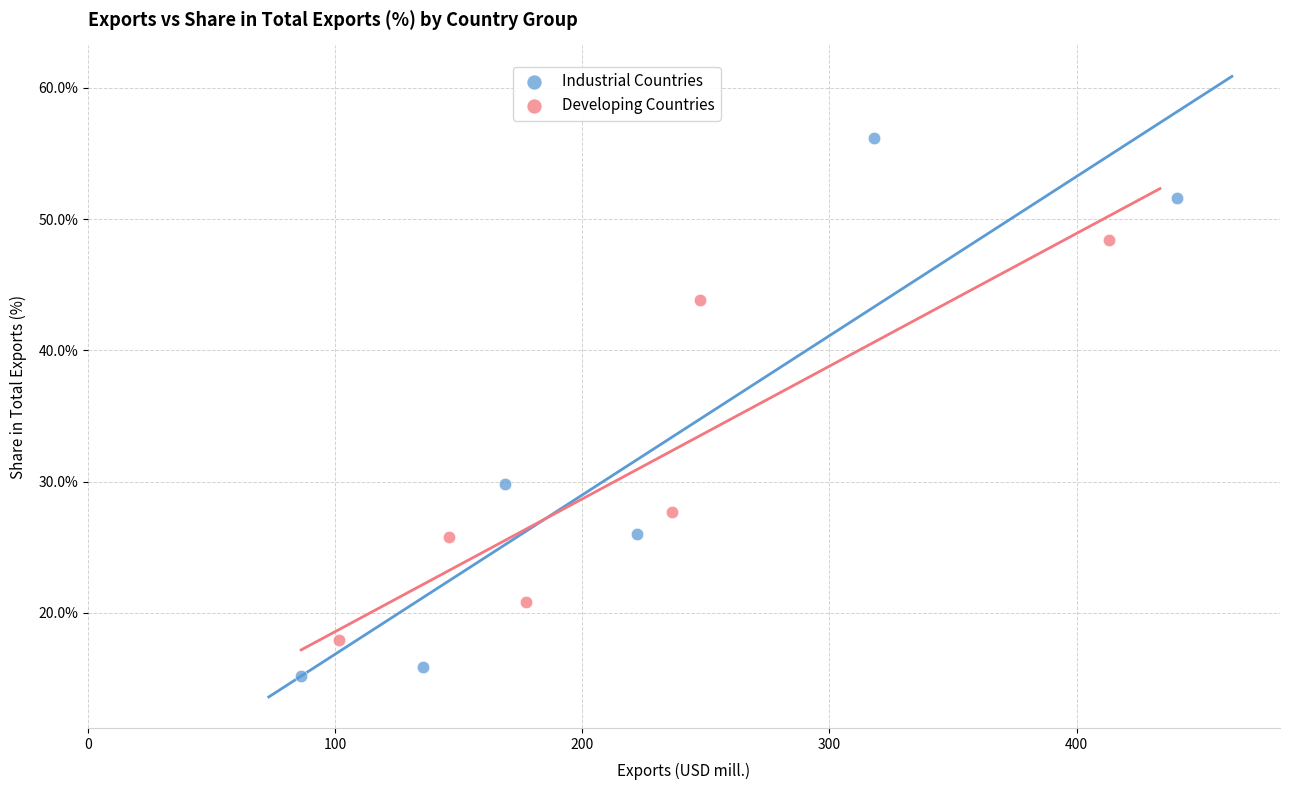

Which series contains the highest Y value?

Industrial Countries